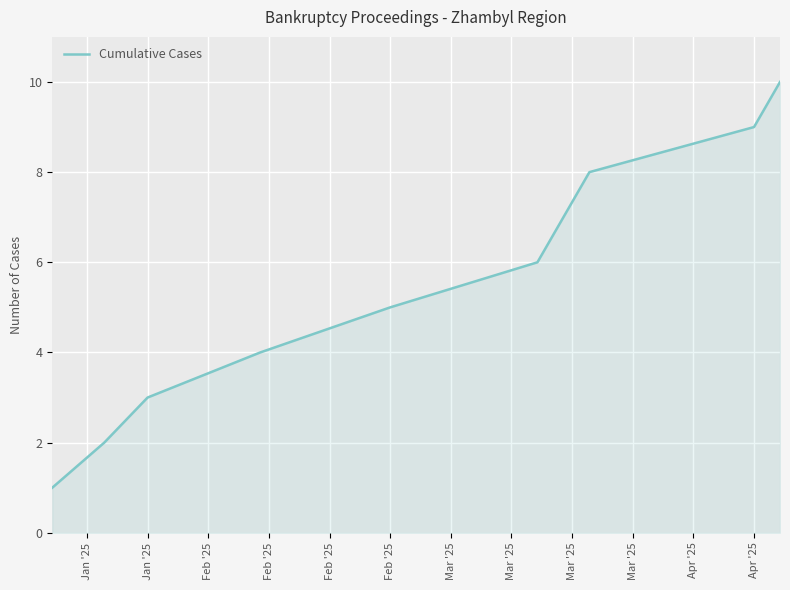

What is the greatest value displayed?

10